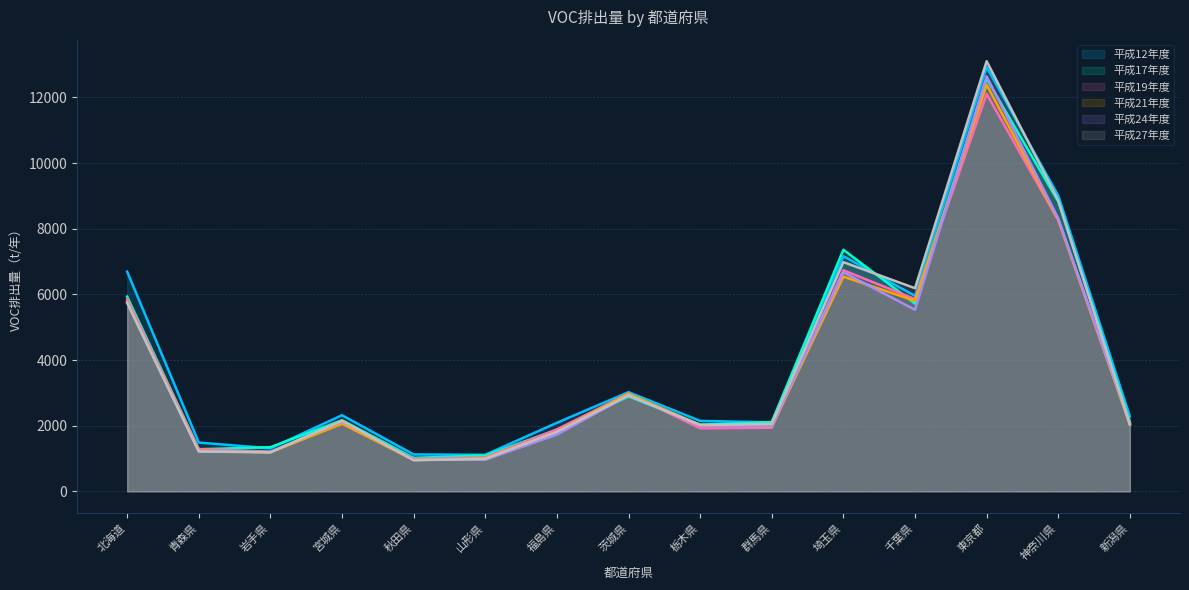

What is the difference between the highest and lowest values at 神奈川県?

752.4